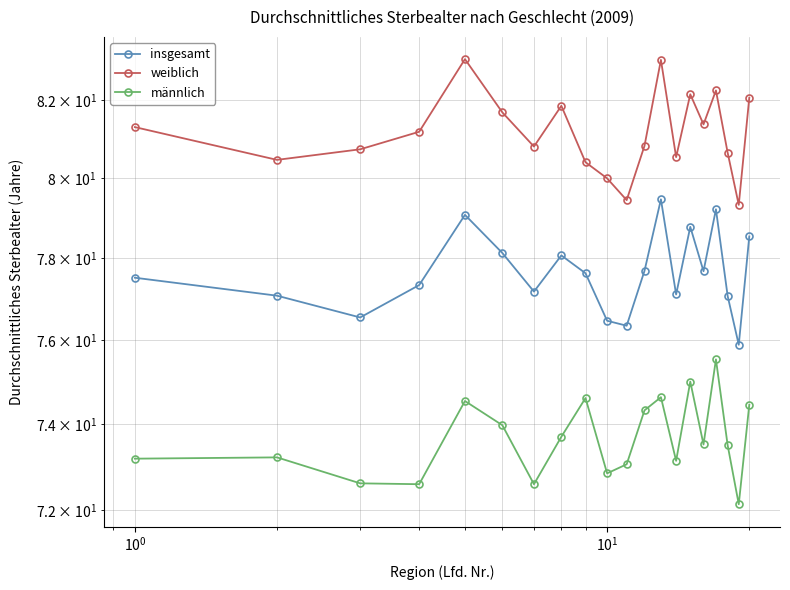

How many data points in insgesamt are less than 77?

4